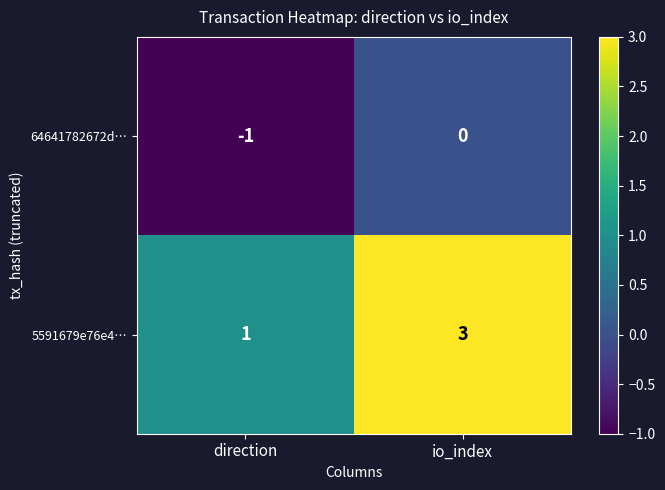

At which label is 5591679e76e4… closest to 2?

direction